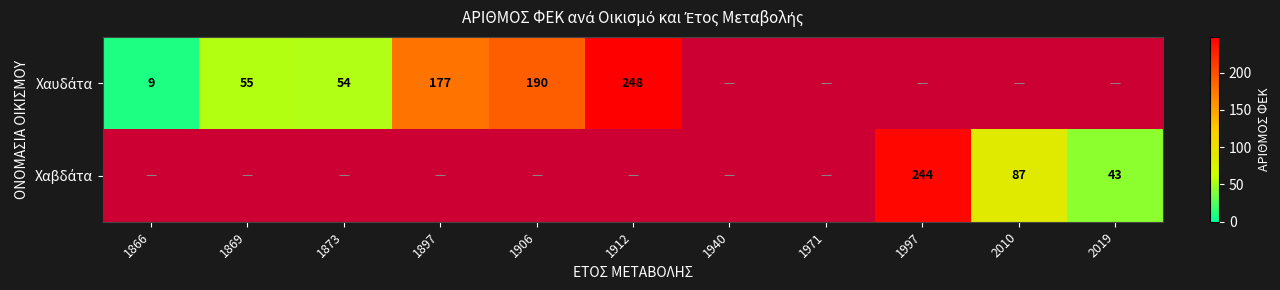

What is the smallest value displayed?

9.0